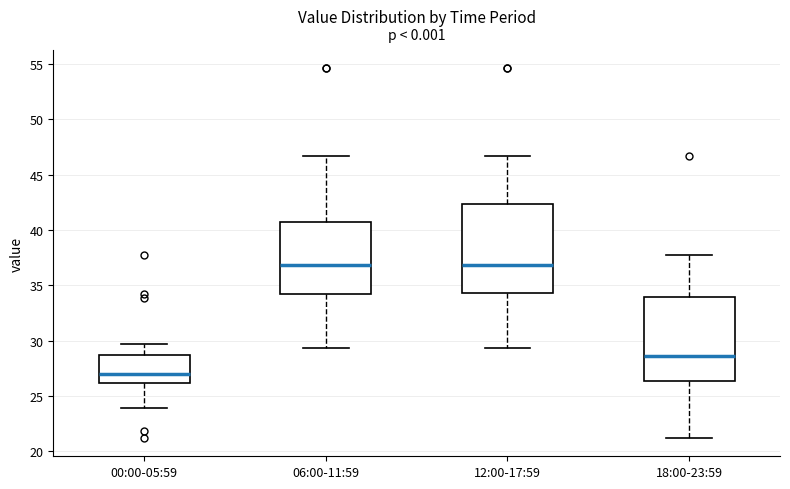

Reading left to right, read every box against the y-axis: the position of its median line, the range the box covers, and the ends of its whiskers. The values are not printed on the chart, so give them approximately, as read against the axis.

00:00-05:59: median 27.0, box 26.0 to 28.5, whiskers 24.0 to 29.5
06:00-11:59: median 37.0, box 34.0 to 40.5, whiskers 29.5 to 46.5
12:00-17:59: median 37.0, box 34.5 to 42.5, whiskers 29.5 to 46.5
18:00-23:59: median 28.5, box 26.5 to 34.0, whiskers 21.0 to 37.5